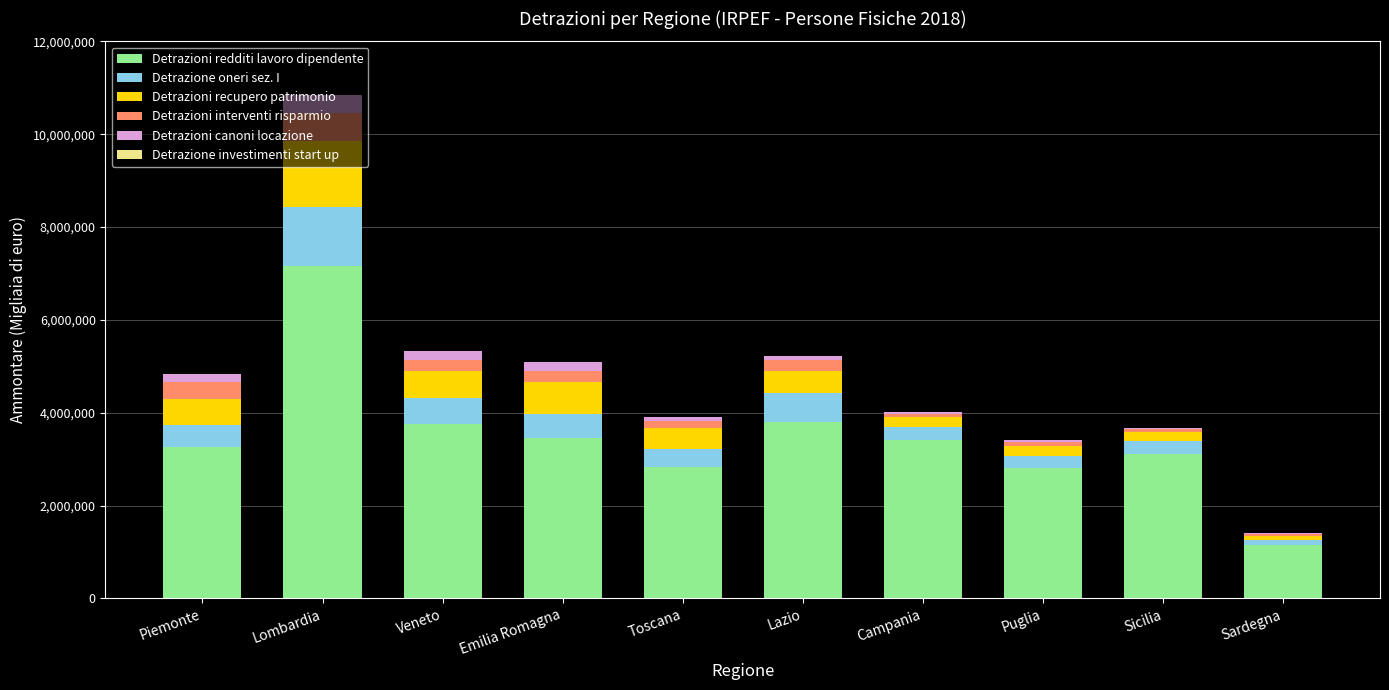

Which category has the highest value in the Detrazioni redditi lavoro dipendente series?

Lombardia